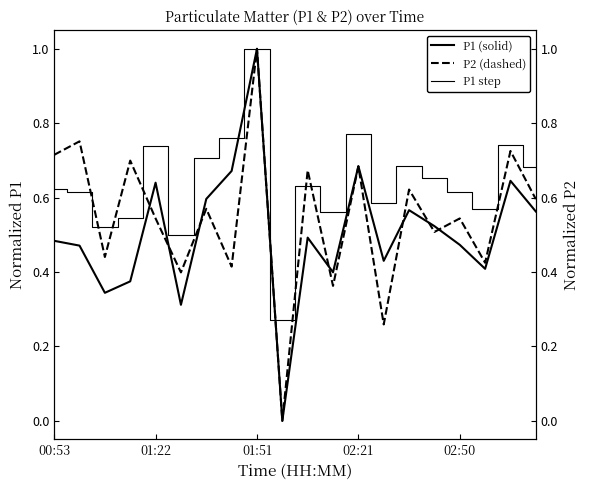

How many lines are shown in the chart?

3